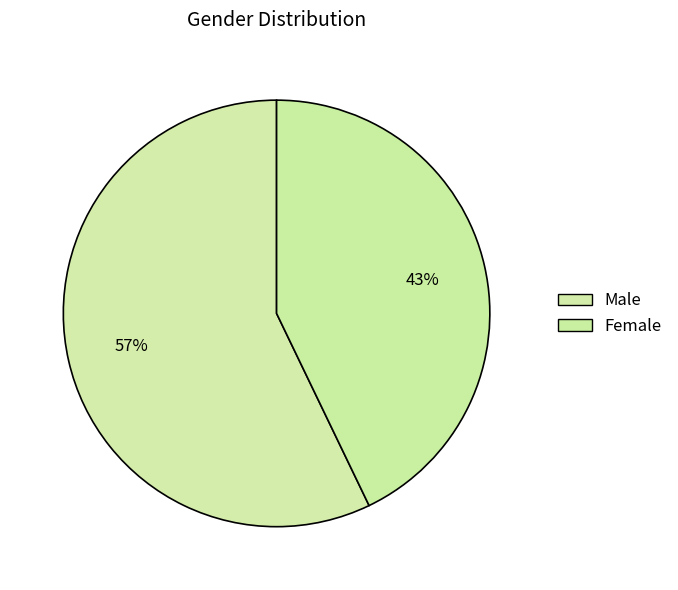

Is the sum of Female and Male greater than half?

Yes